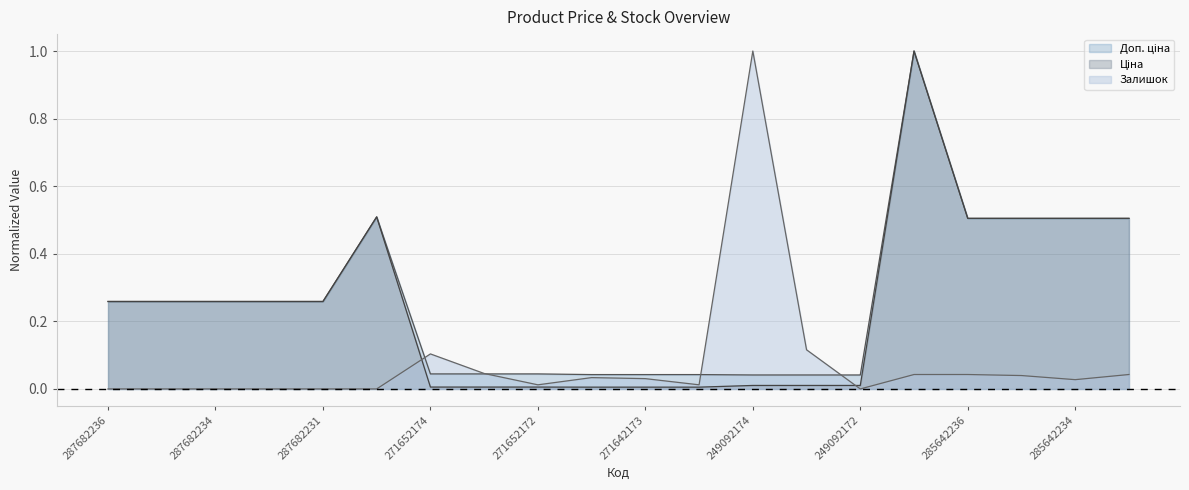

What is the sum of all Доп. ціна values?

5.2